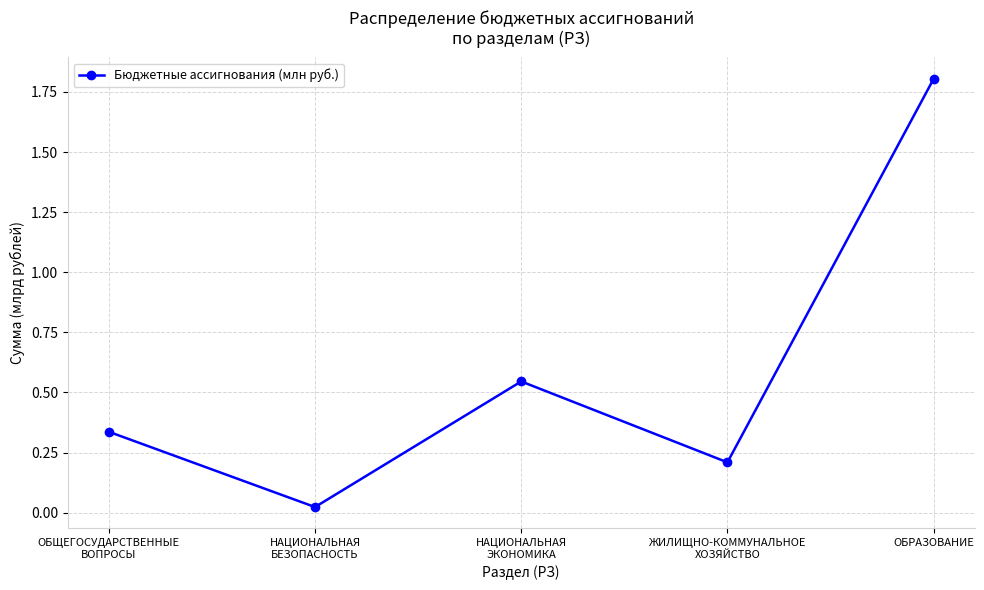

Is this an area chart (filled region under the line)?

No